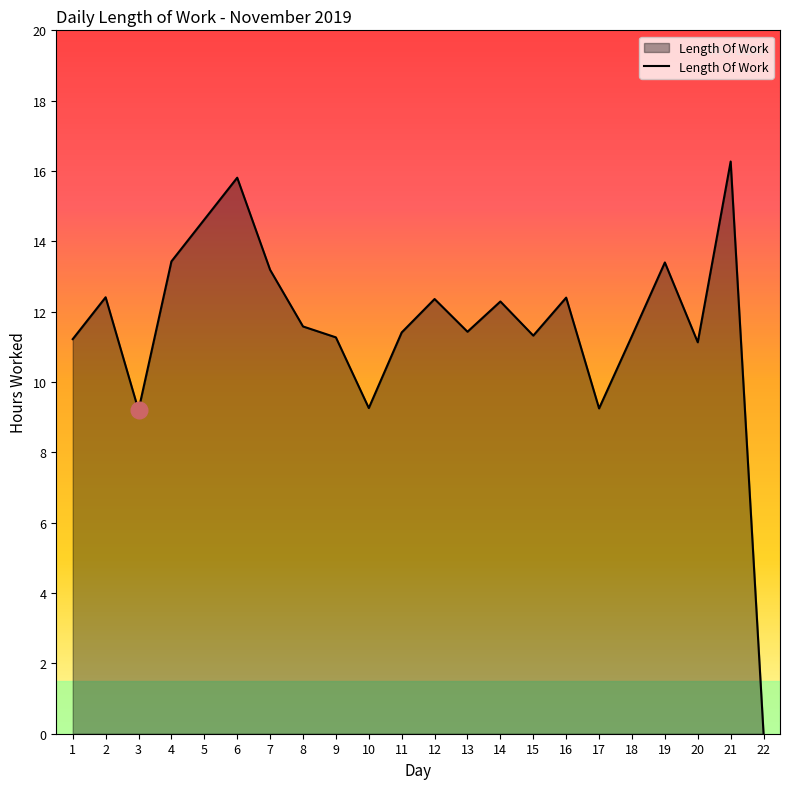

How many lines are shown in the chart?

1